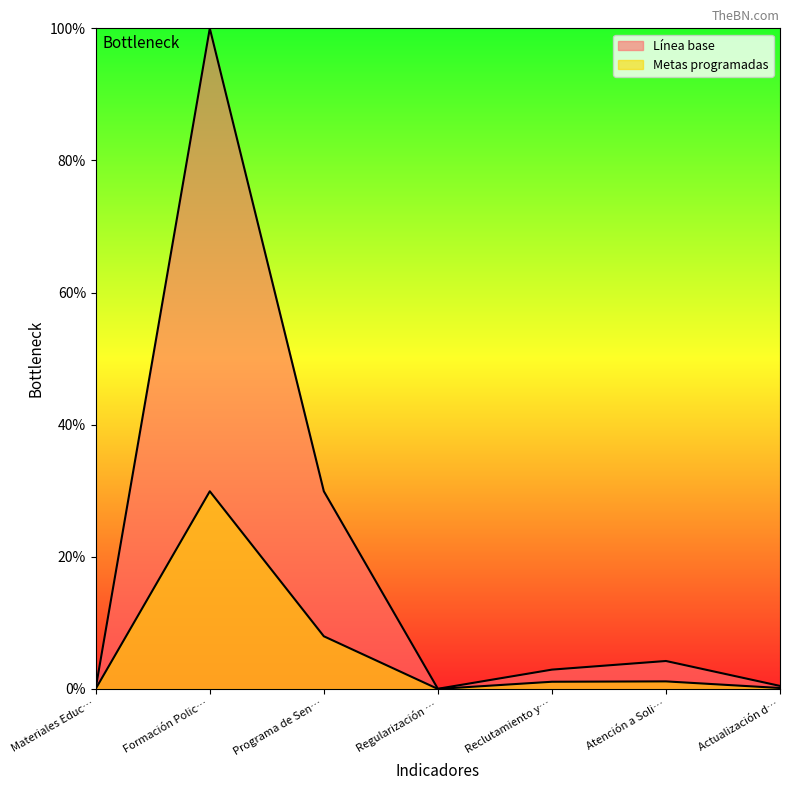

How many lines are shown in the chart?

2